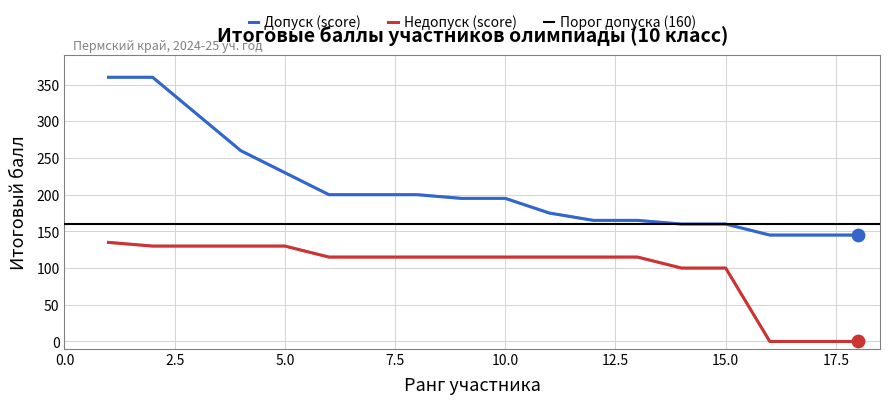

Which series reaches the maximum Y coordinate?

Допуск (score)